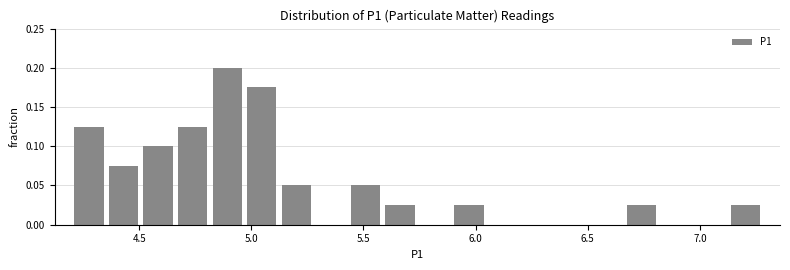

Read against the x-axis, roughly where is the centre of the tallest bar?

4.90